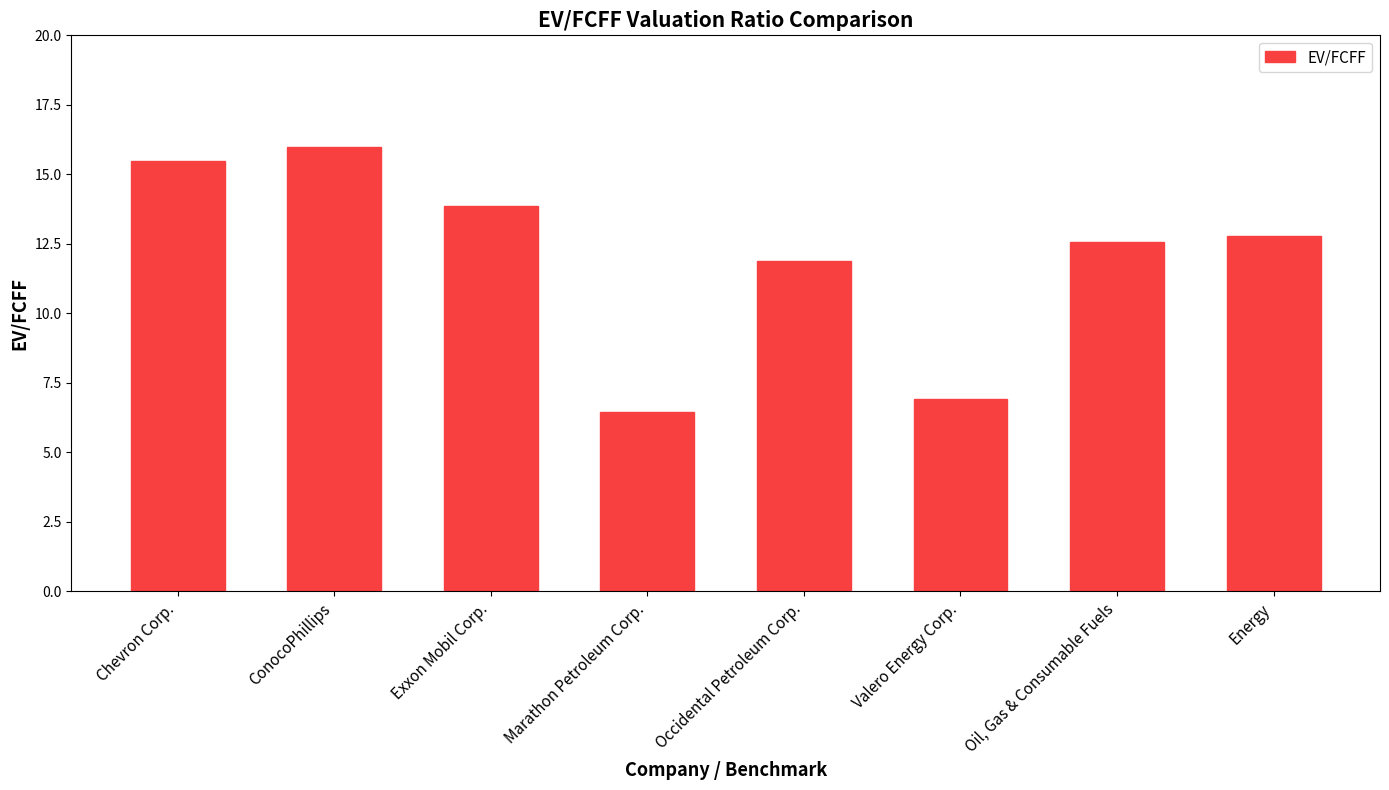

Rank the categories by value from lowest to highest.

Marathon Petroleum Corp., Valero Energy Corp., Occidental Petroleum Corp., Oil, Gas & Consumable Fuels, Energy, Exxon Mobil Corp., Chevron Corp., ConocoPhillips